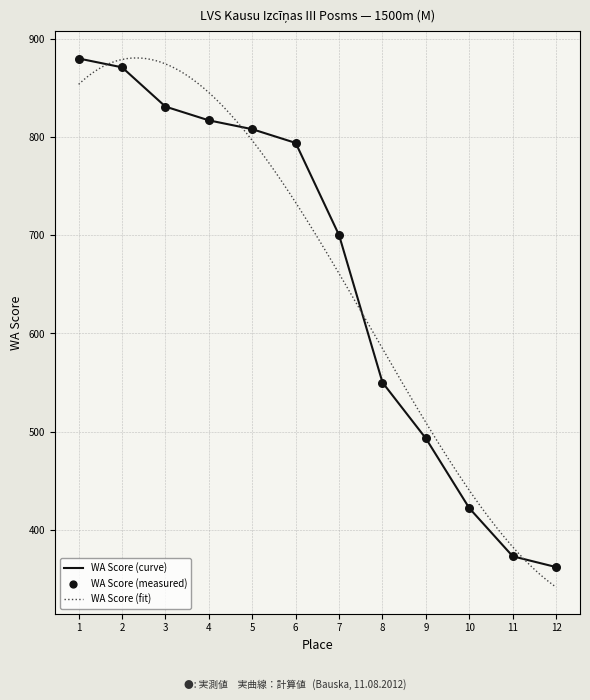

The value of WA Score (curve) at 12 is 220. True or false?

False